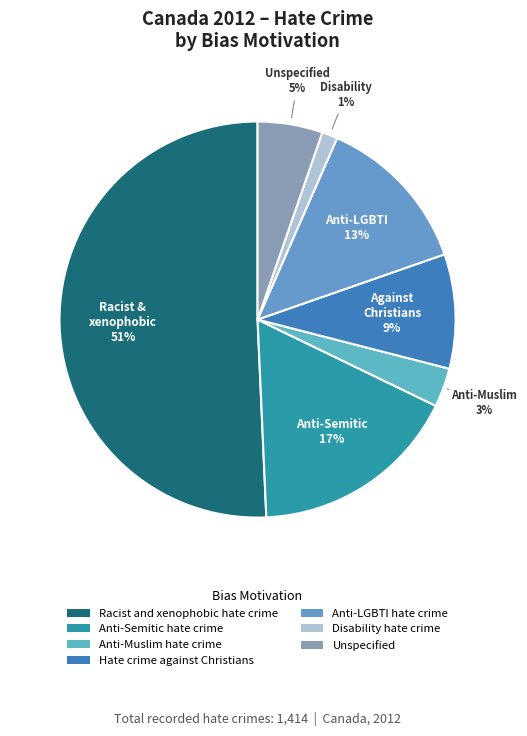

What is the largest slice in the pie chart?

Racist and xenophobic hate crime